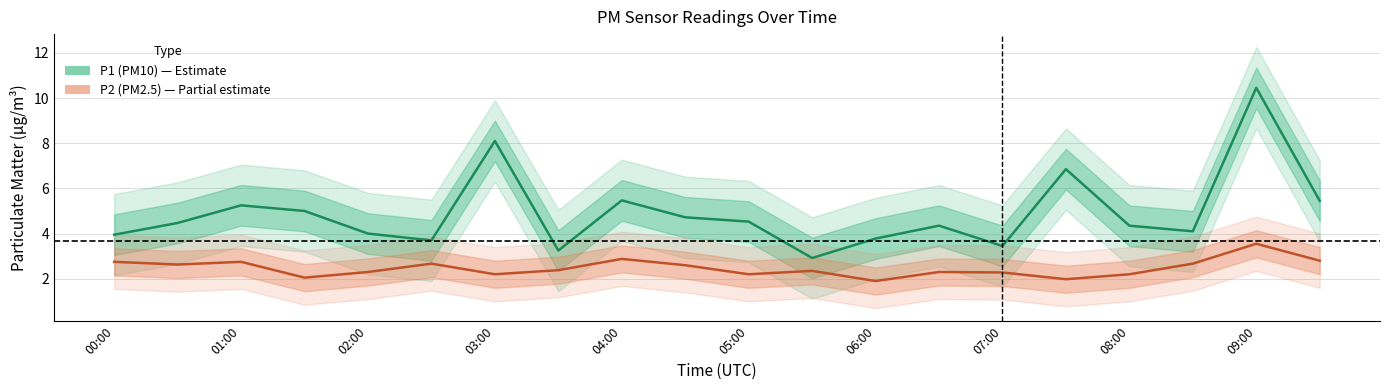

Rank the categories by P1 (PM10) value from highest to lowest.

18, 06:00, 15, 08:00, 19, 02:00, 03:00, 09:00, 10, 01:00, 13, 16, 17, 04:00, 00:00, 12, 05:00, 14, 07:00, 11